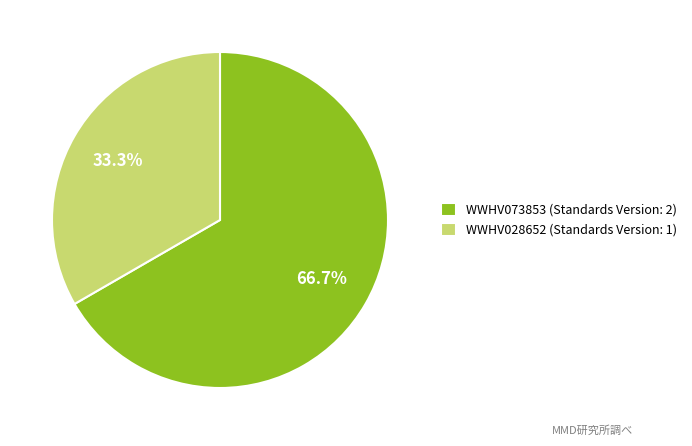

Approximately how many times larger is the value at WWHV028652 compared to WWHV073853?

0.5